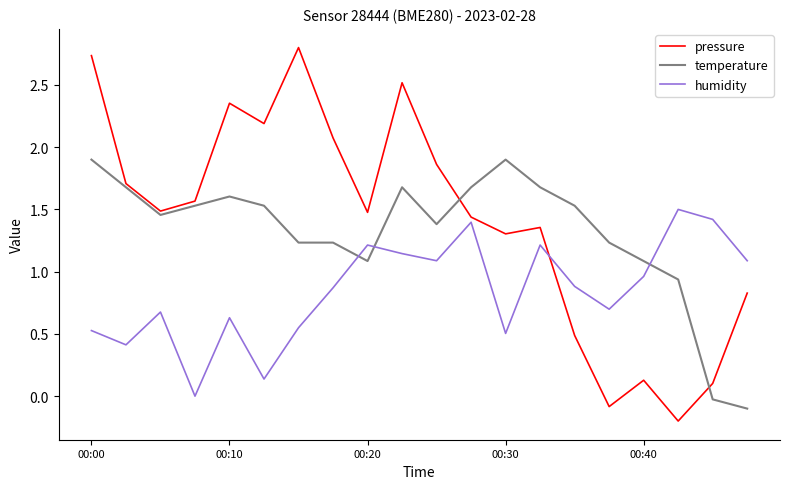

Rank the series by their average value, from highest to lowest.

pressure, temperature, humidity